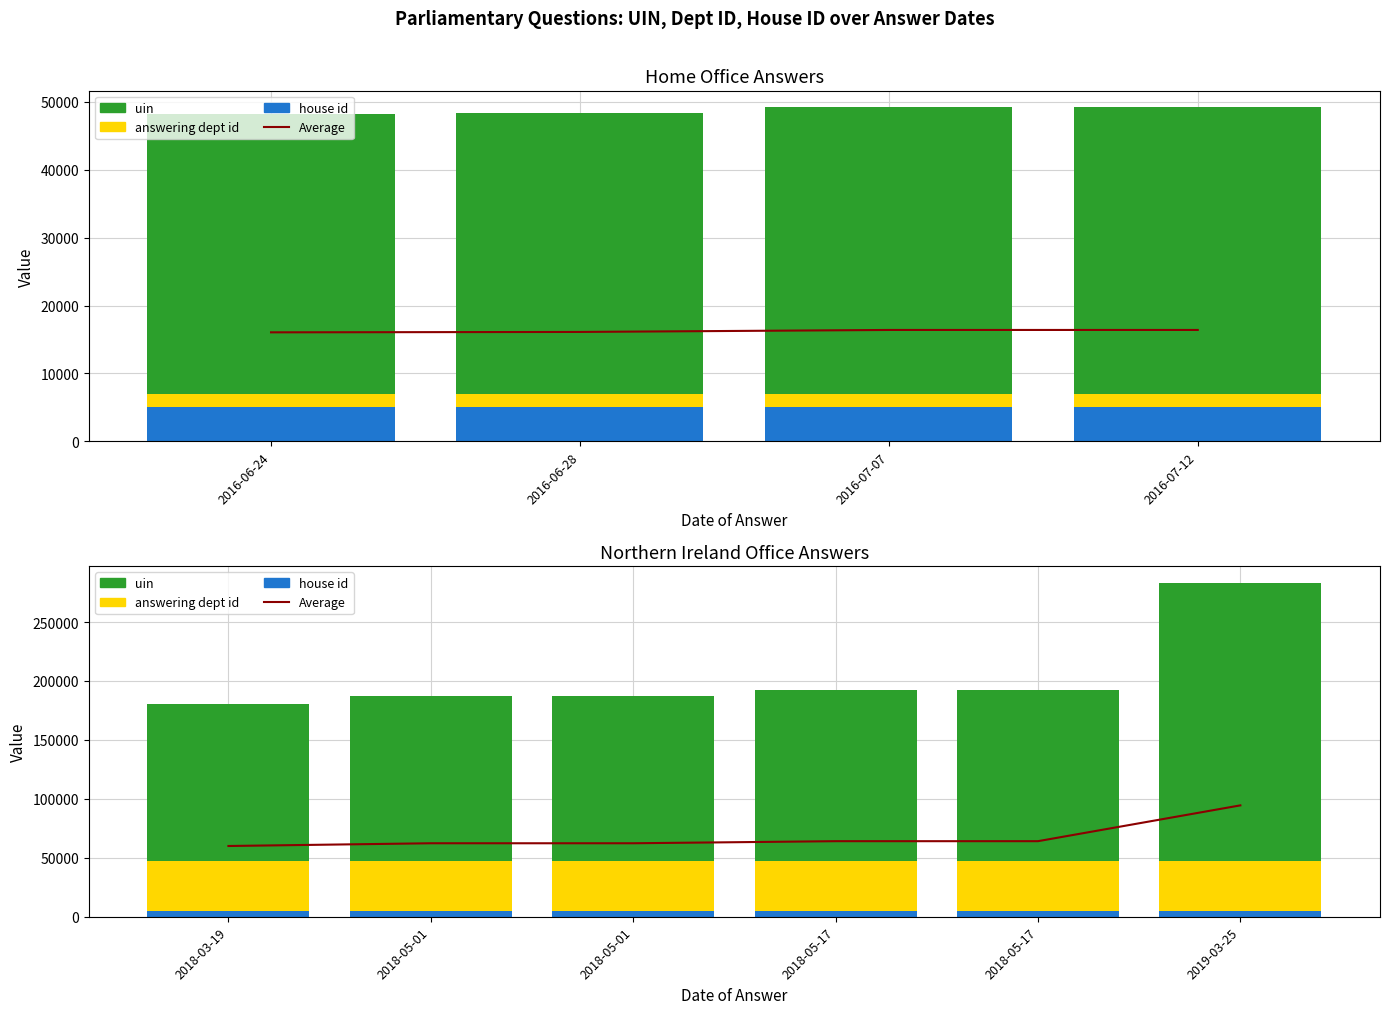

At how many categories does at least one series exceed 23671?

6